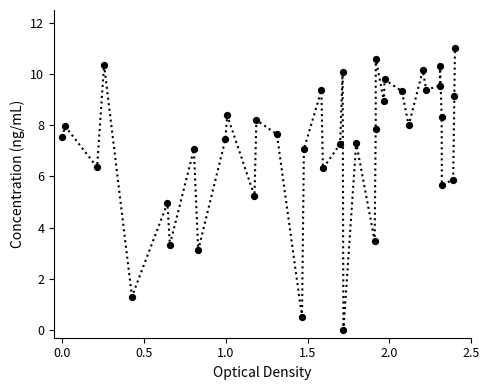

What is the difference between the maximum and minimum values?

11.0